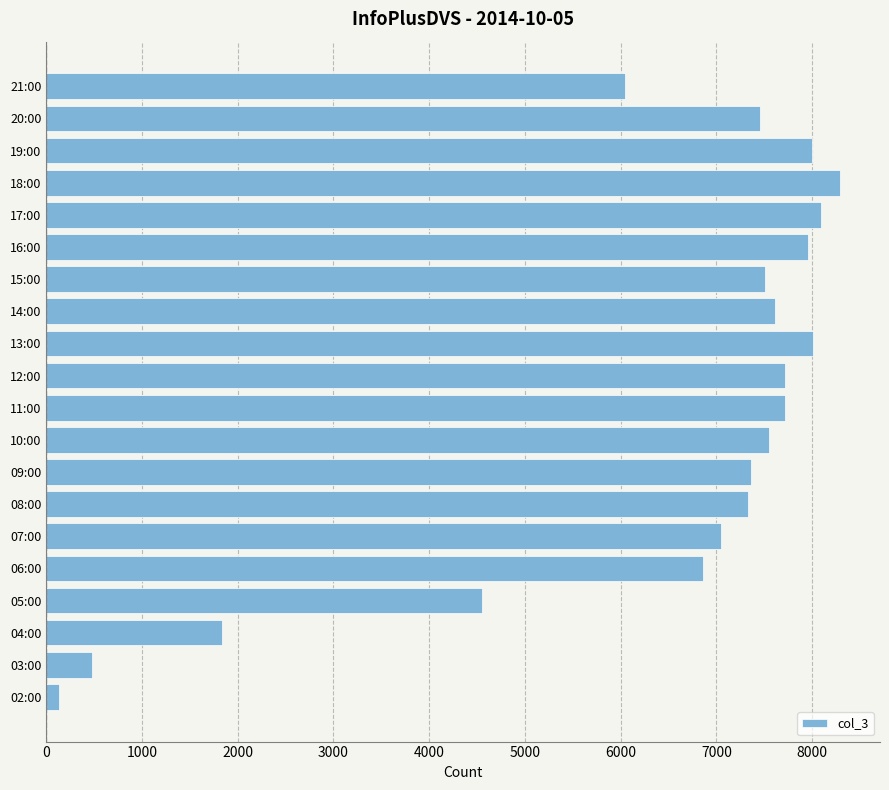

At which label is the value closest to 4216?

05:00